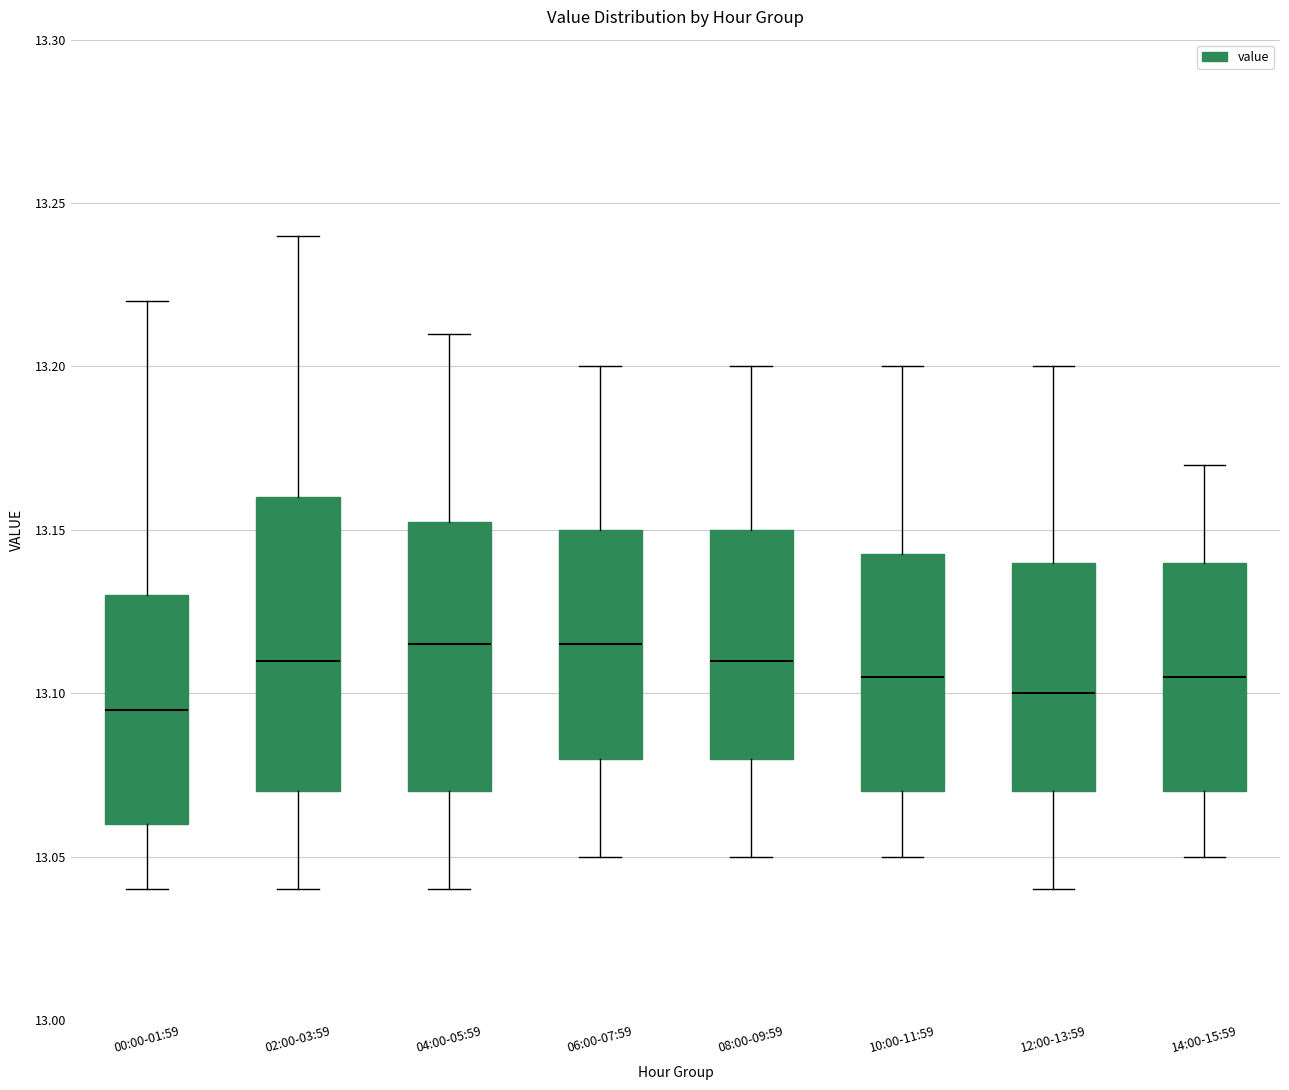

Comparing the boxes themselves (not the whiskers), which one is the tallest?

02:00-03:59